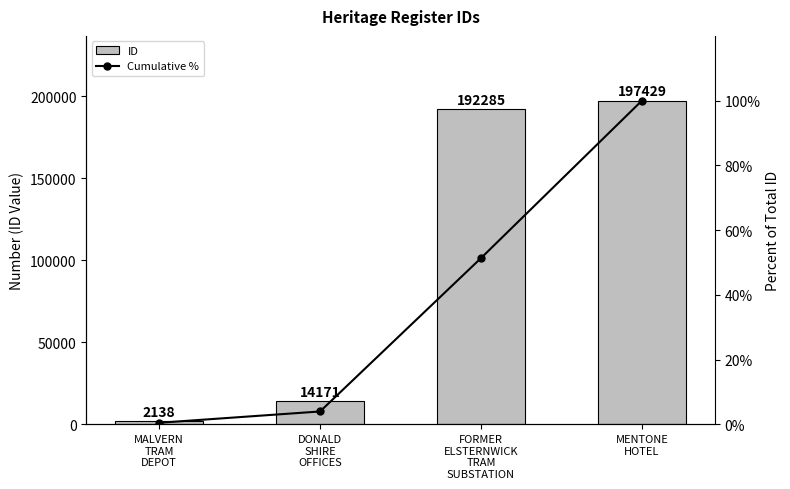

Reading left to right, list all the values displayed in this chart.

ID: 2138.0	14171.0	192285.0	197429.0
Cumulative %: 0.5	4.0	51.4	100.0